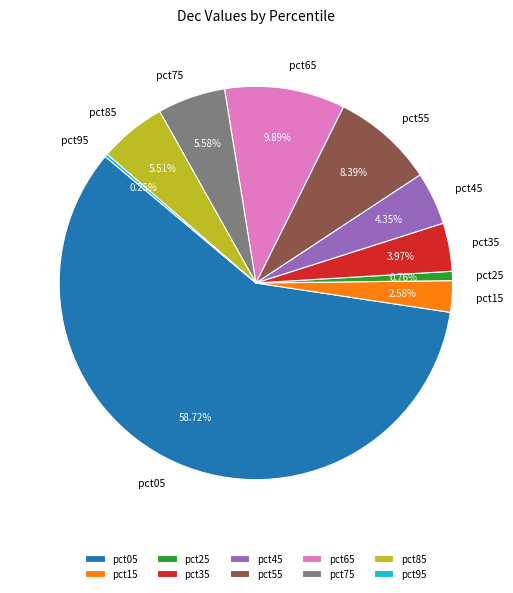

Which category has the biggest portion of the pie?

pct05